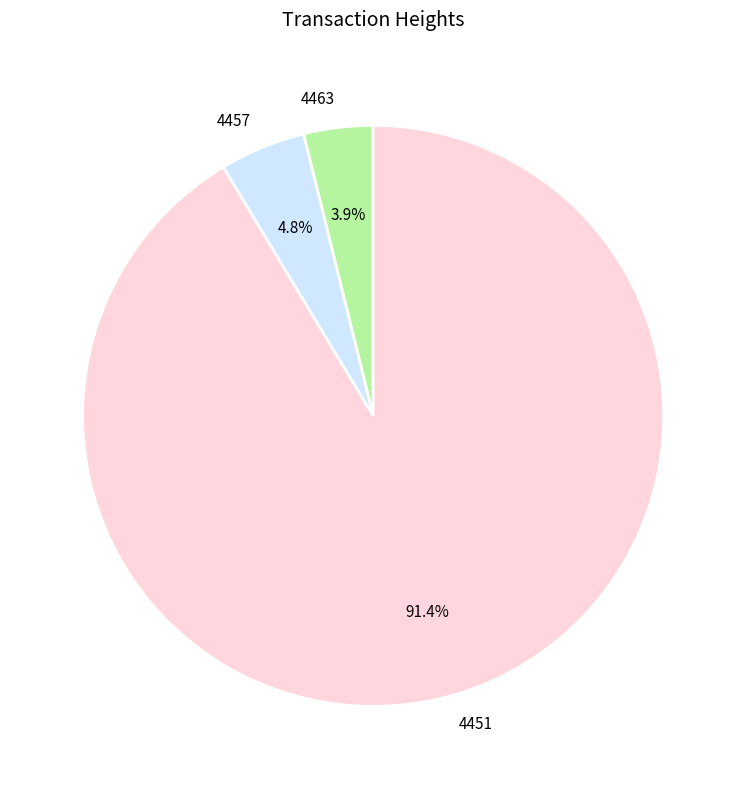

Is the sum of 4463 and 4457 greater than half?

No